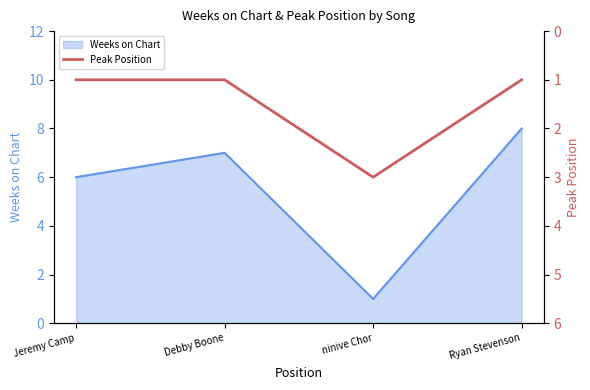

True or false: the data shows 1 at Jeremy Camp.

True